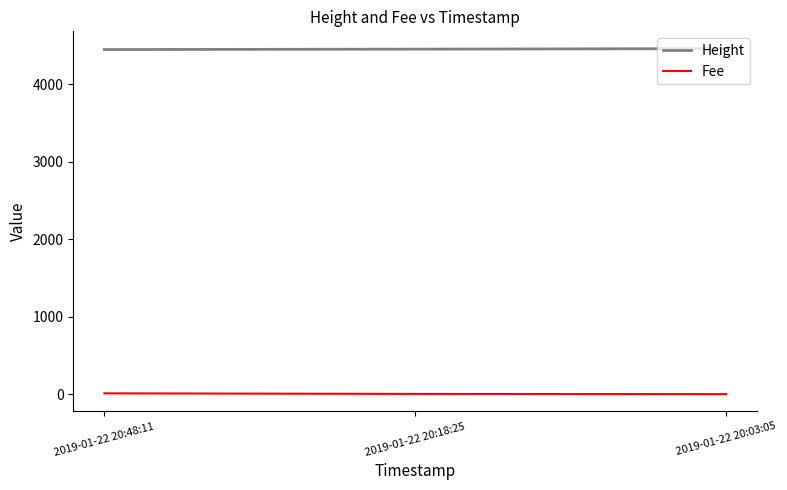

How many distinct data groups are displayed?

2